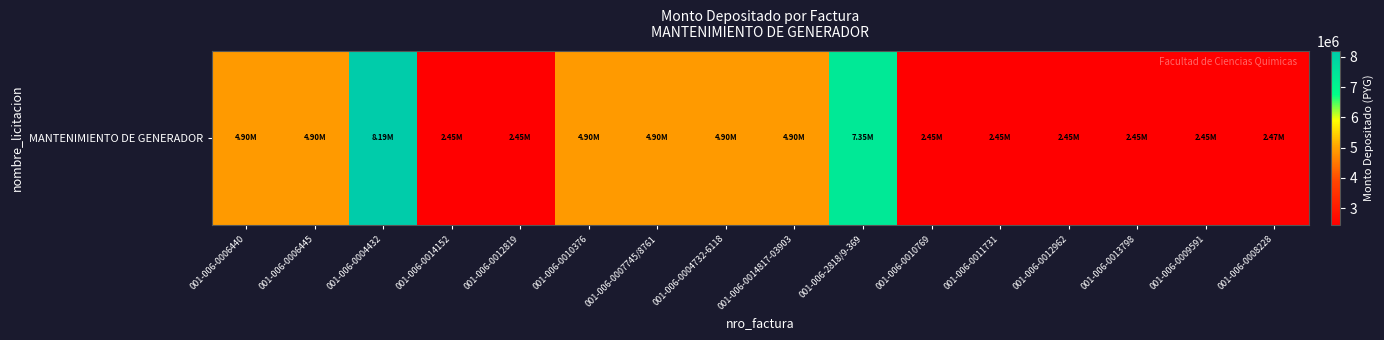

Where does the data first go above 4898022?

001-006-0004432